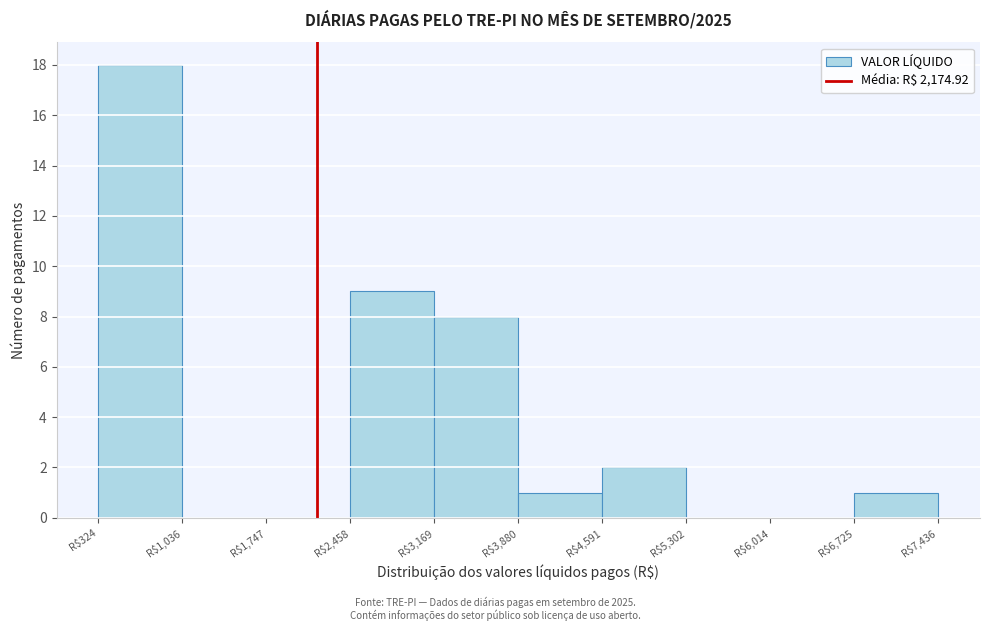

Reading left to right, transcribe this chart: for each bar, give the range it covers on the x-axis and its height. Neither the bar edges nor the heights are printed on the chart, so give them approximately, as read against the axes.

300 to 1000: 18
1000 to 1700: 0
1700 to 2500: 0
2500 to 3200: 9
3200 to 3900: 8
3900 to 4600: 1
4600 to 5300: 2
5300 to 6000: 0
6000 to 6700: 0
6700 to 7400: 1